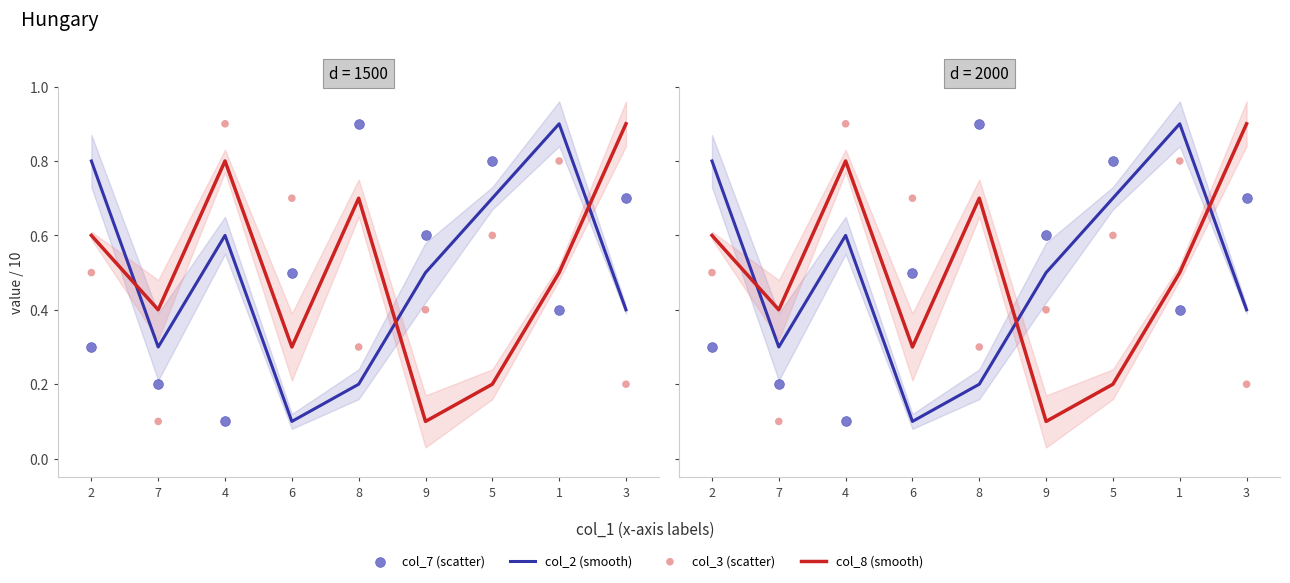

Is the value of col_8 (smooth) at 9 greater than the value of col_3 (scatter) at 9?

No